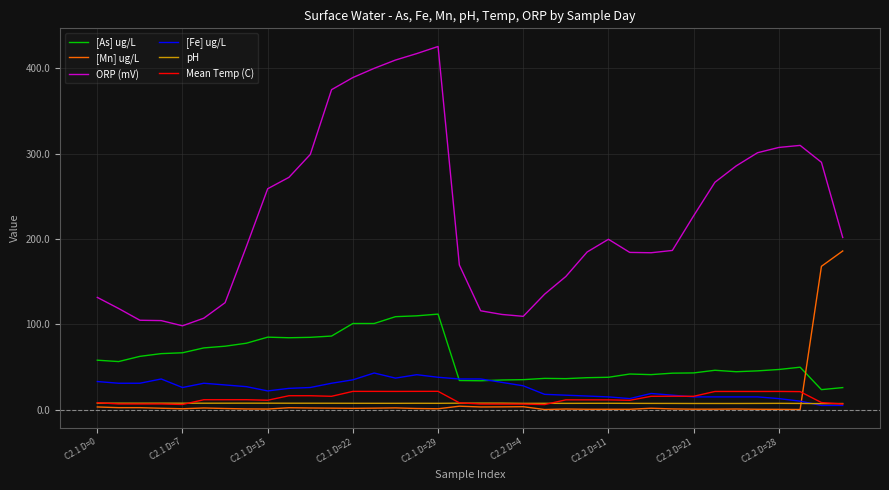

Which series has the widest spread of values?

ORP (mV)